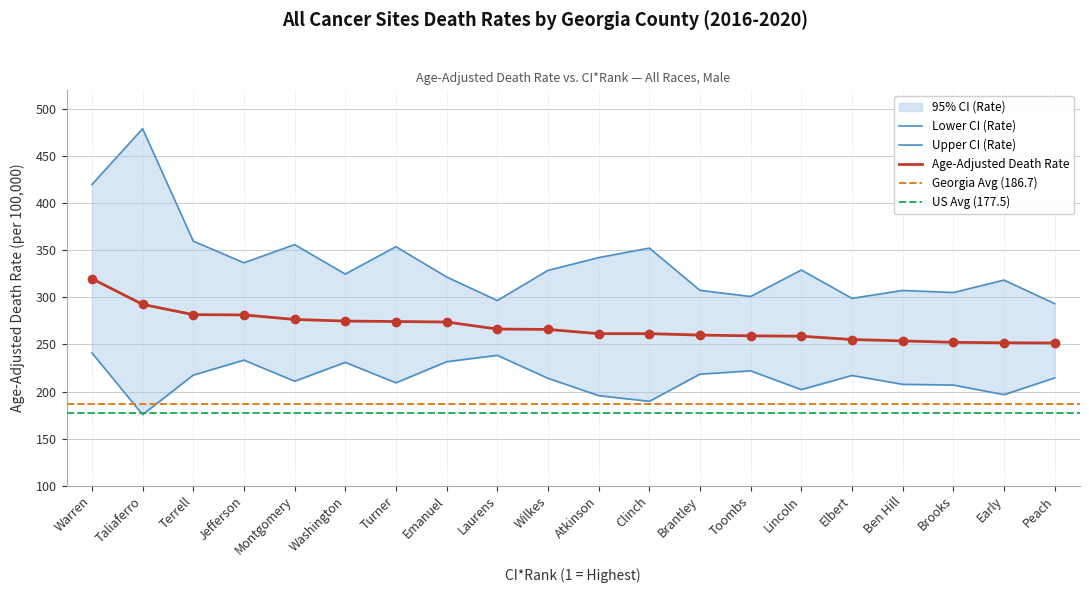

Which series contains the lowest Y value?

Lower CI (Rate)